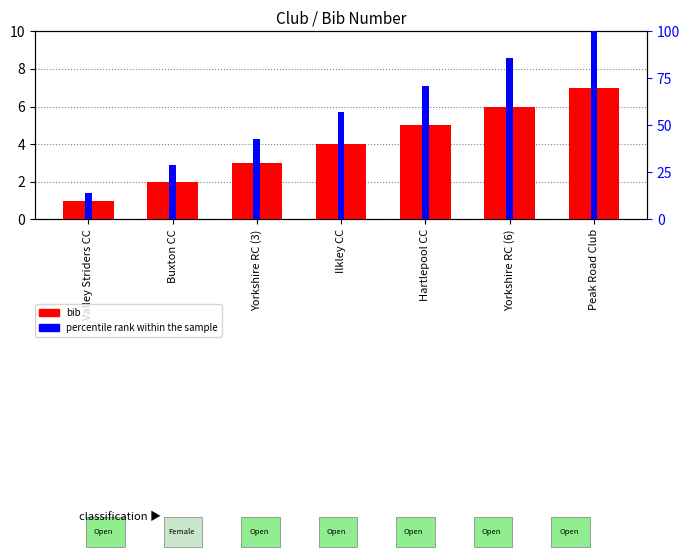

The bib series shows 2 at Valley Striders CC. True or false?

False